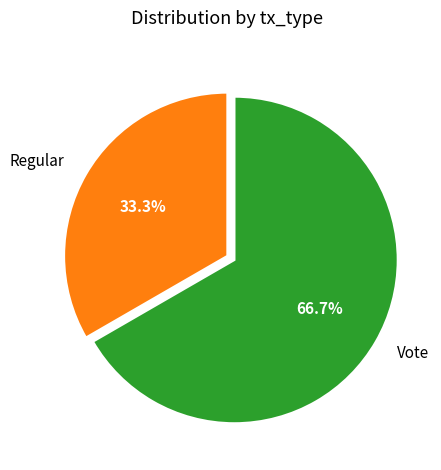

What is the smallest slice in the pie chart?

Regular